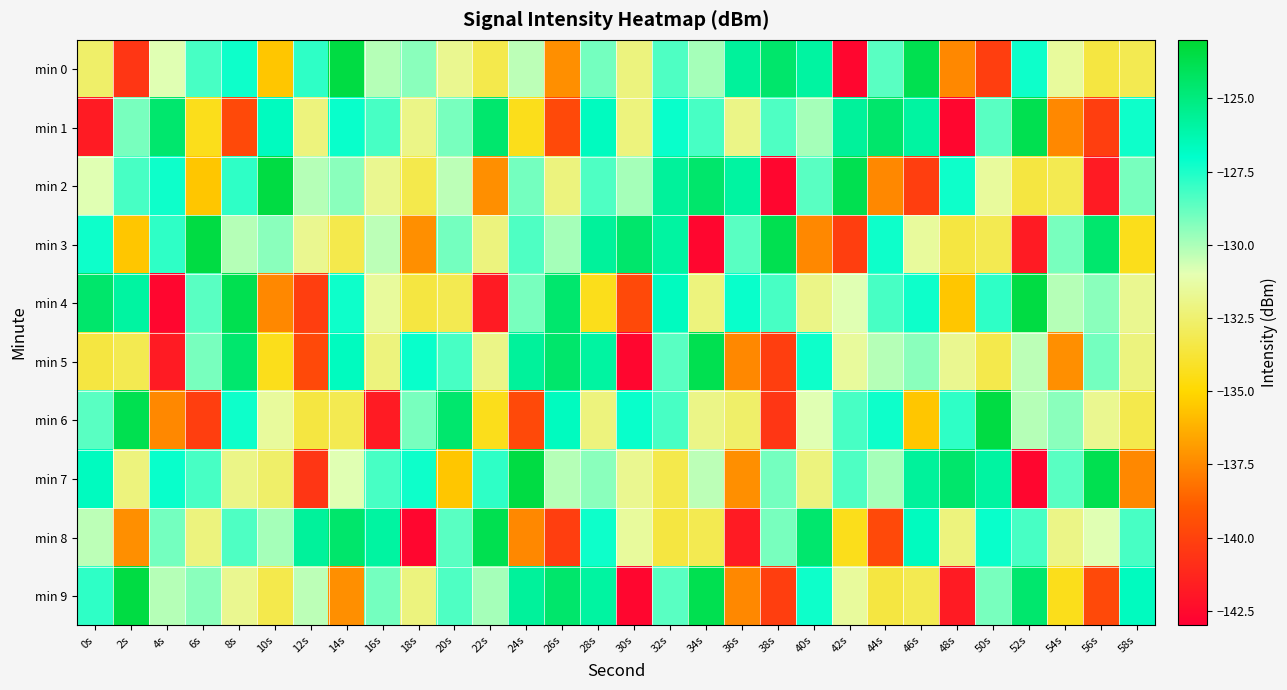

Between 10s and 28s, which series saw the biggest shift?

min 5